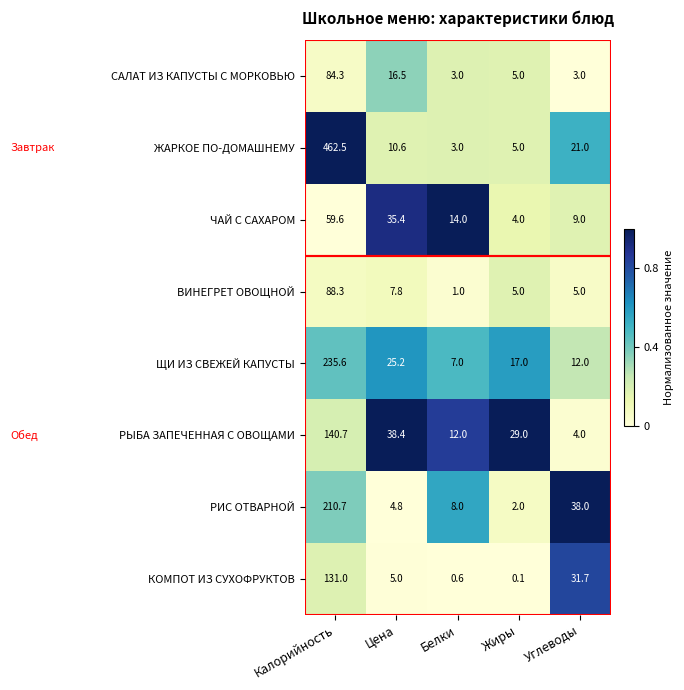

Between Цена and Белки, which series saw the biggest shift?

РЫБА ЗАПЕЧЕННАЯ С ОВОЩАМИ